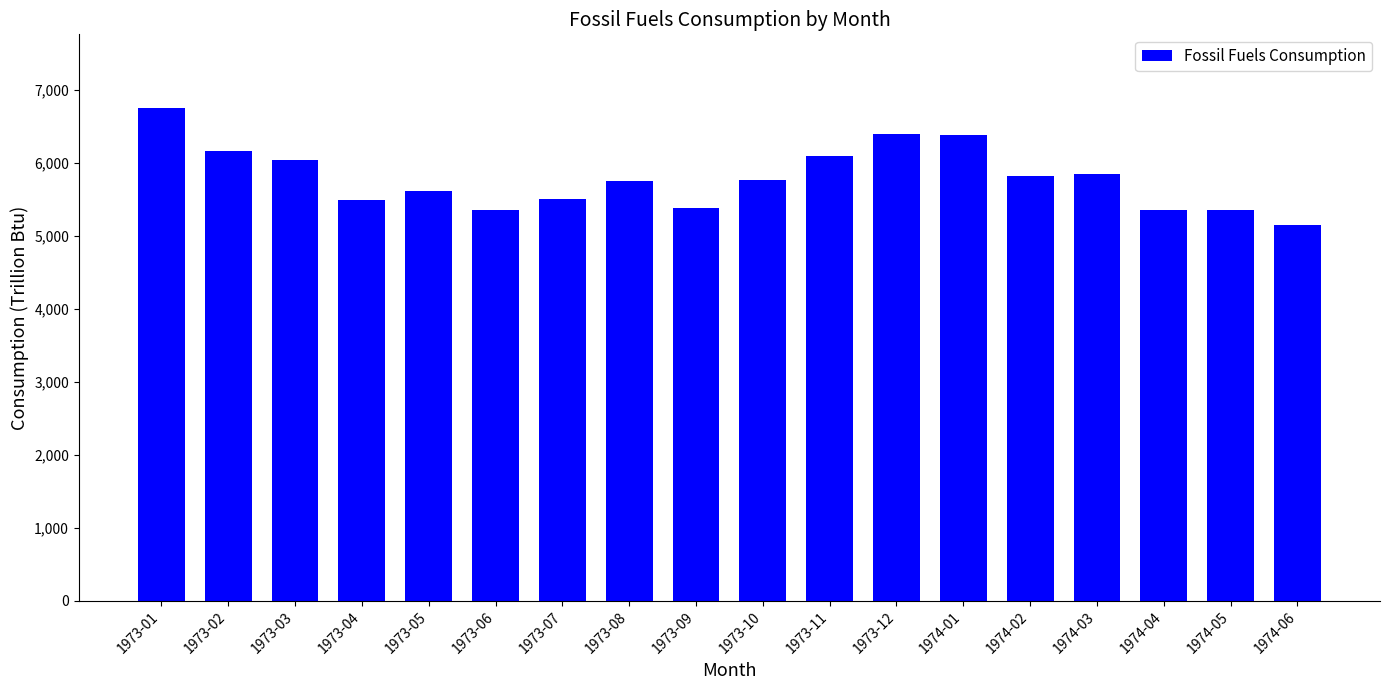

Which label corresponds to the largest value in the chart?

1973-01